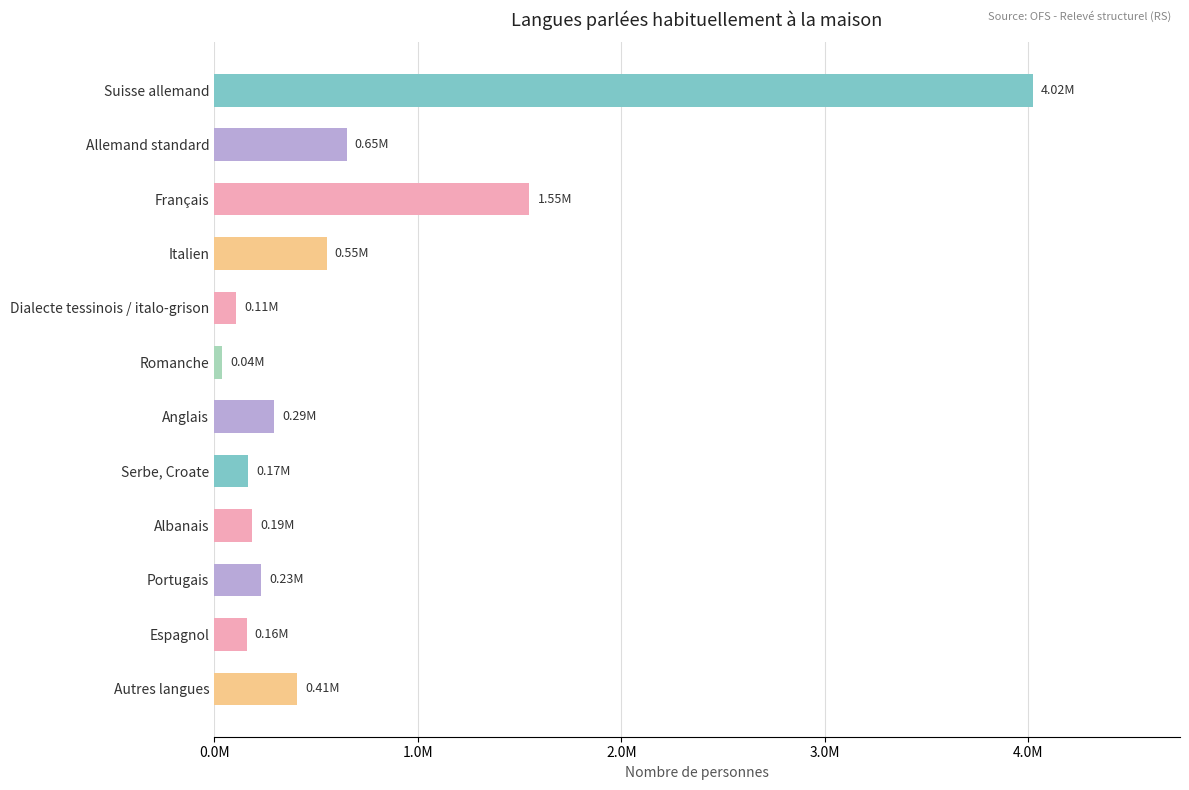

List the labels in order of value, largest first.

Suisse allemand, Français, Allemand standard, Italien, Autres langues, Anglais, Portugais, Albanais, Serbe, Croate, Espagnol, Dialecte tessinois / italo-grison, Romanche